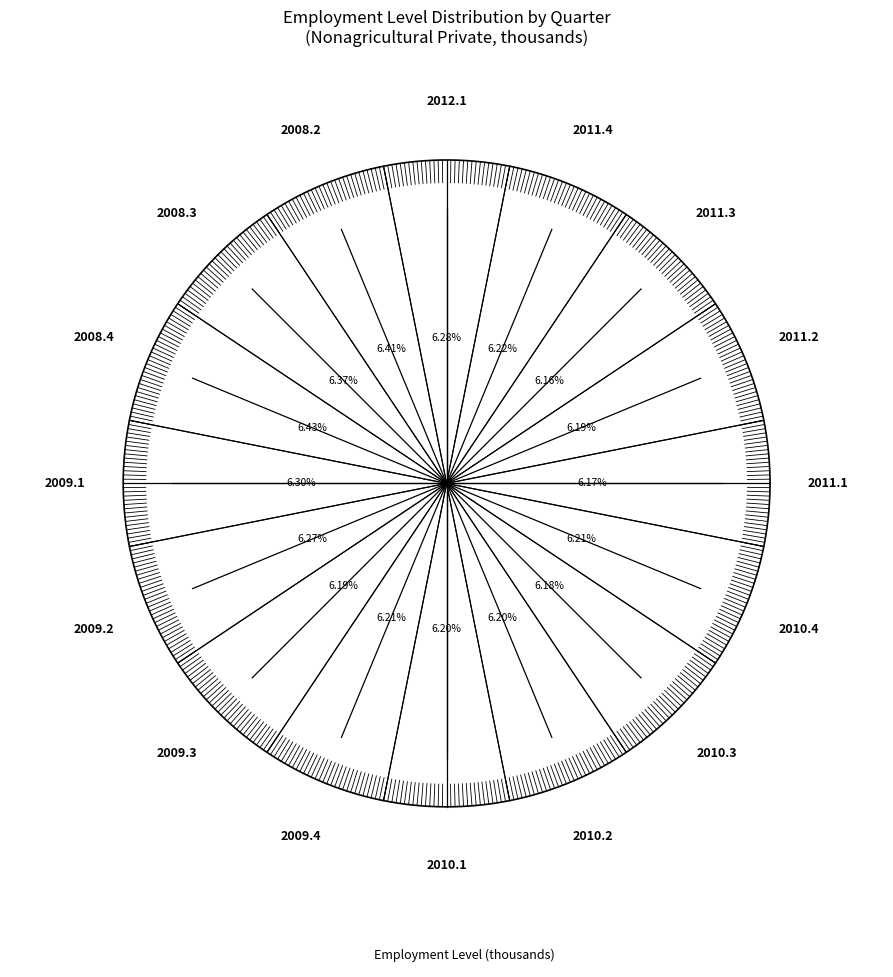

What is the largest slice in the pie chart?

2008.4